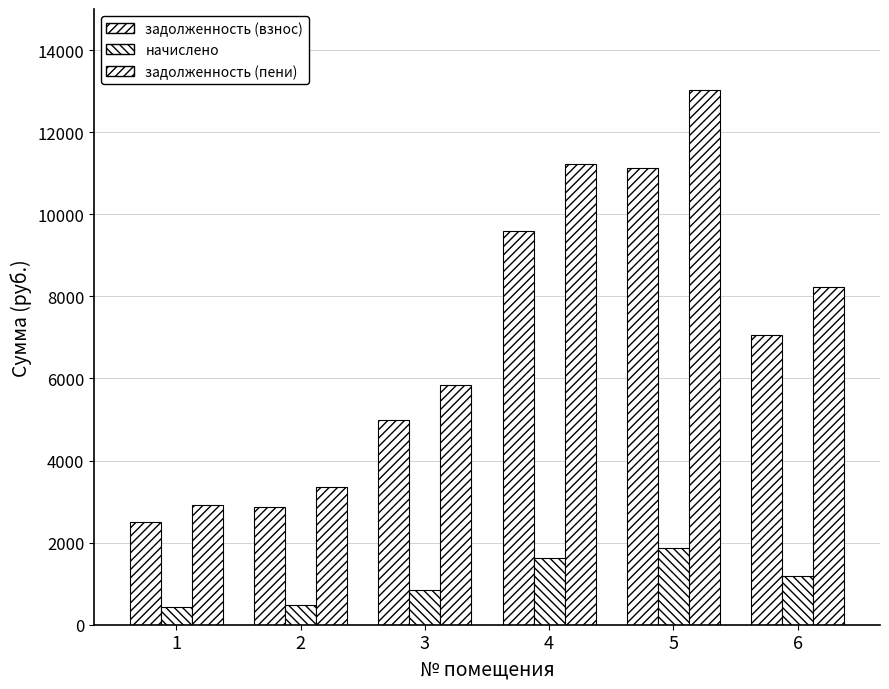

How many values in the задолженность (пени) series exceed 8235?

3